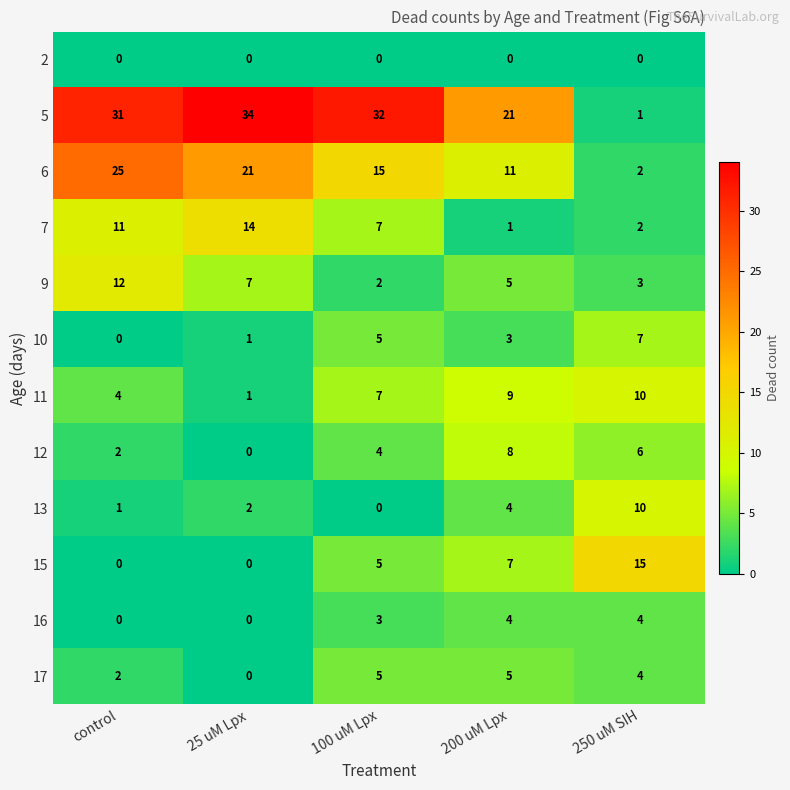

List the labels in order of 10 value, largest first.

250 uM SIH, 100 uM Lpx, 200 uM Lpx, 25 uM Lpx, control